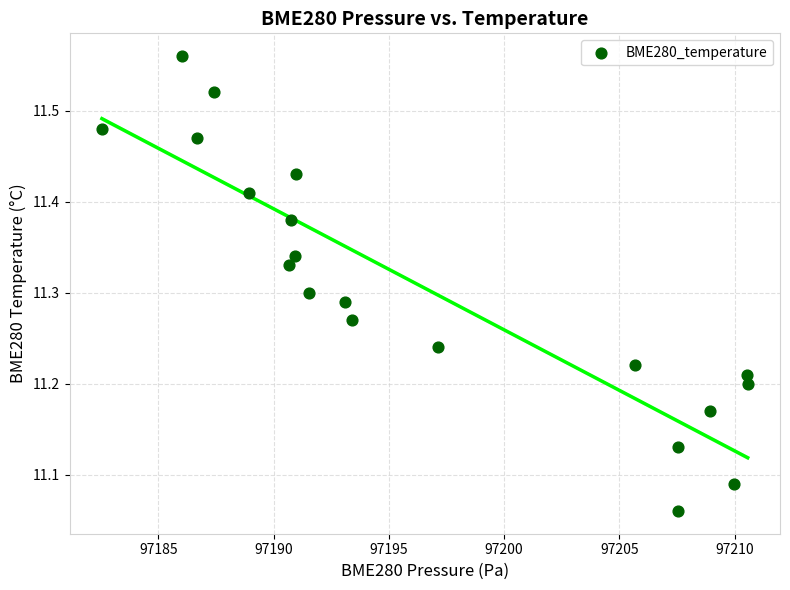

What is the range of Y values (max minus min)?

0.5